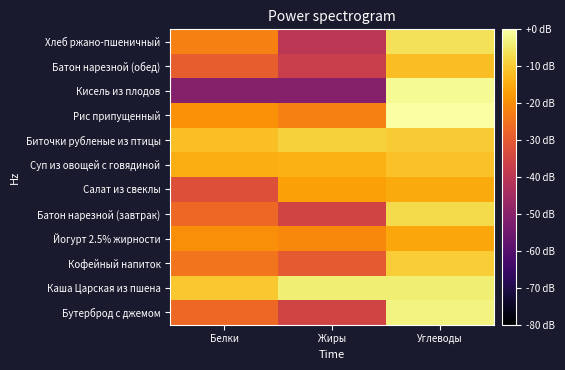

How many series are shown in this chart?

12